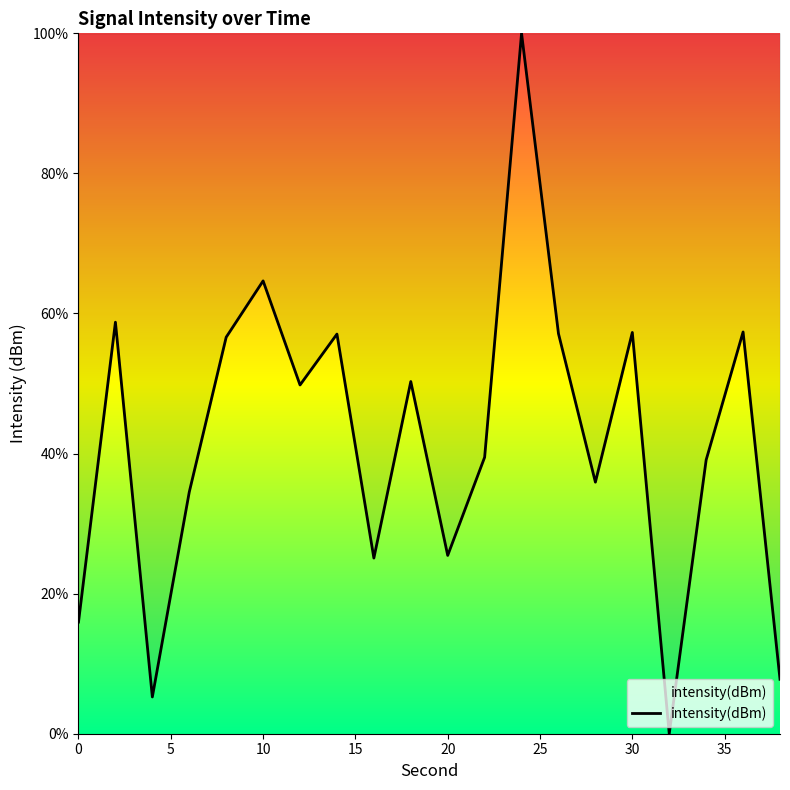

What is the difference between the maximum and minimum values?

100.0